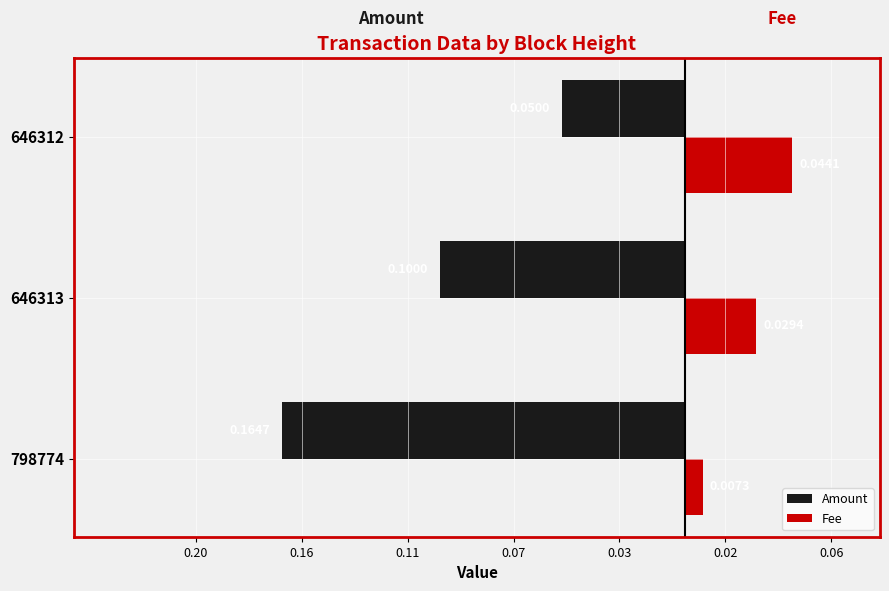

What are all the series names shown in the legend?

Amount, Fee